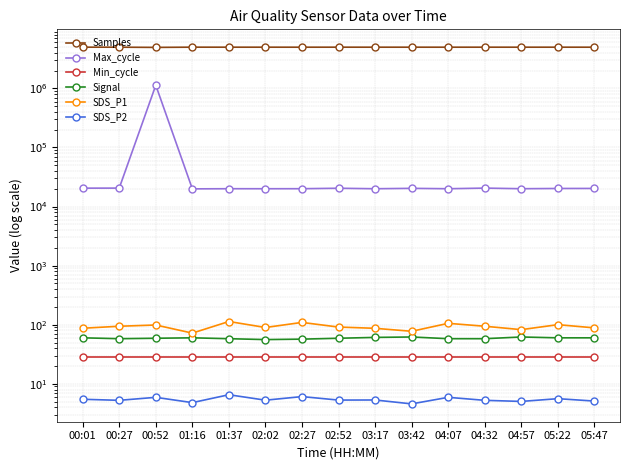

What is the maximum value for Signal?

62.0